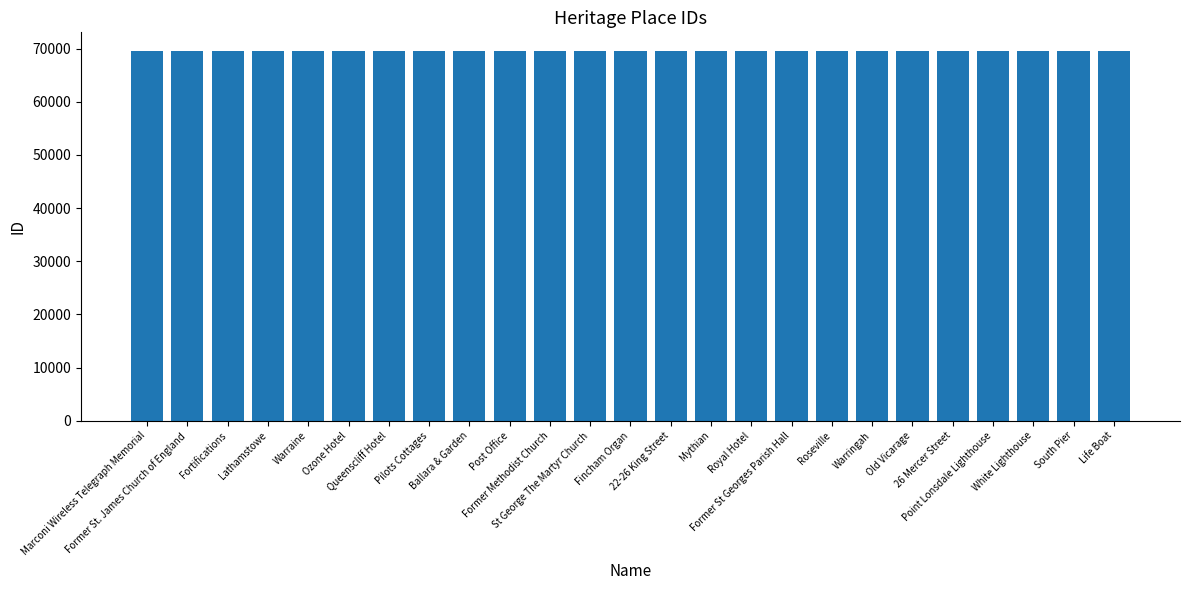

What is the difference between the maximum and minimum values?

27